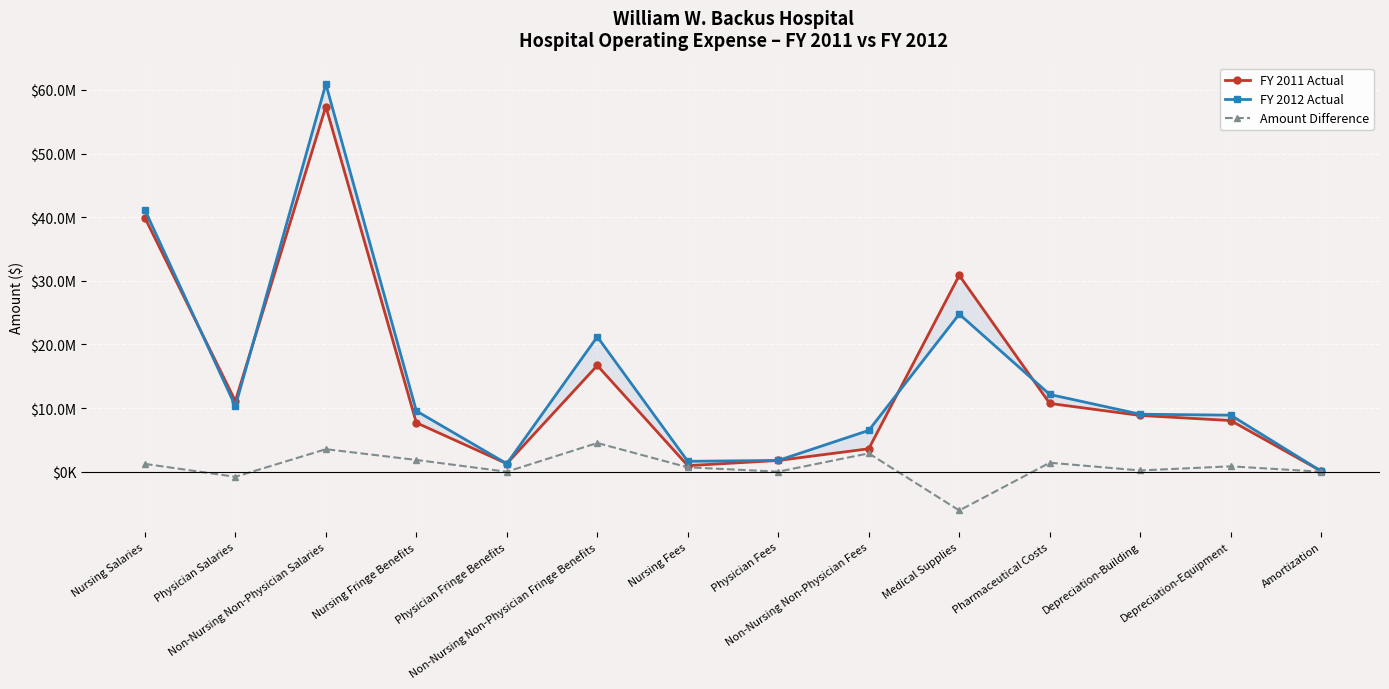

What is the sum of all Amount Difference values?

10248192